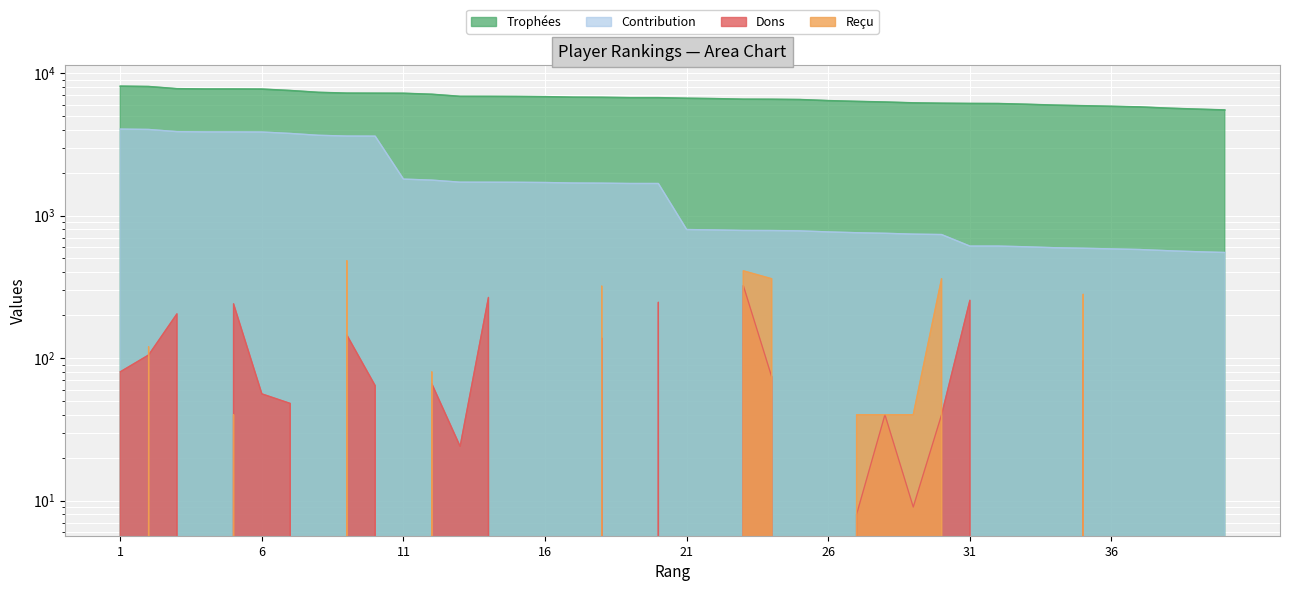

Between 6 and 37, which series saw the biggest shift?

Contribution